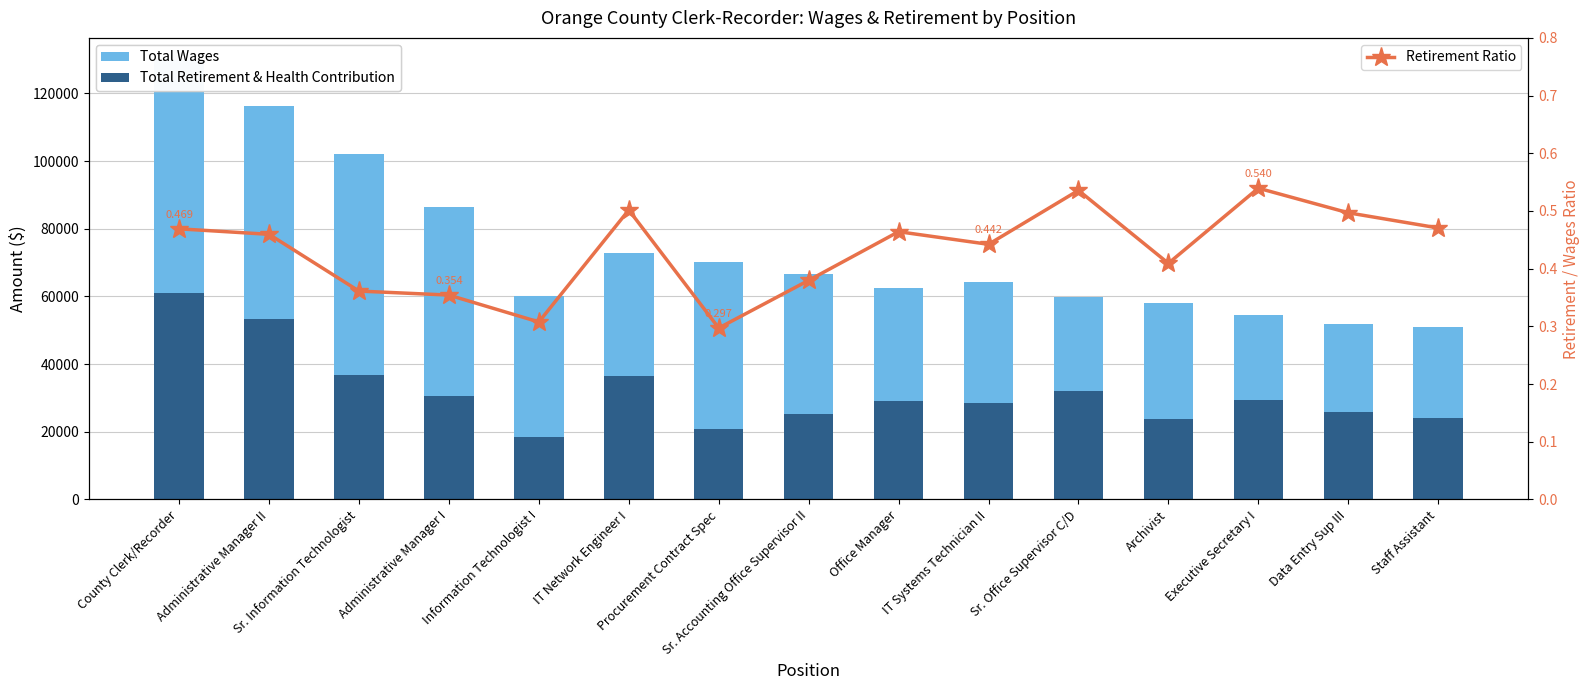

How many groups of bars are there?

15